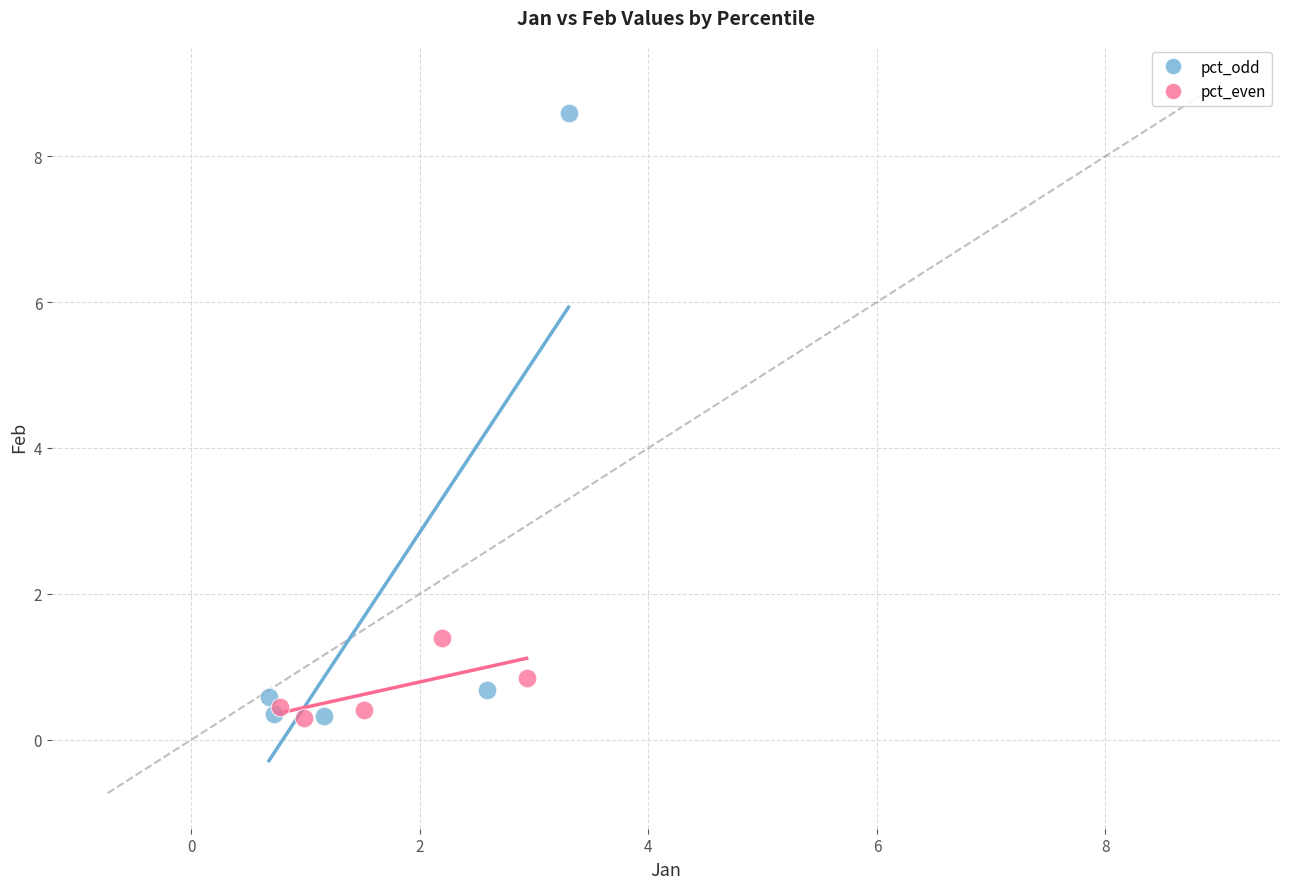

What are all the series names shown in the legend?

pct_odd, pct_even